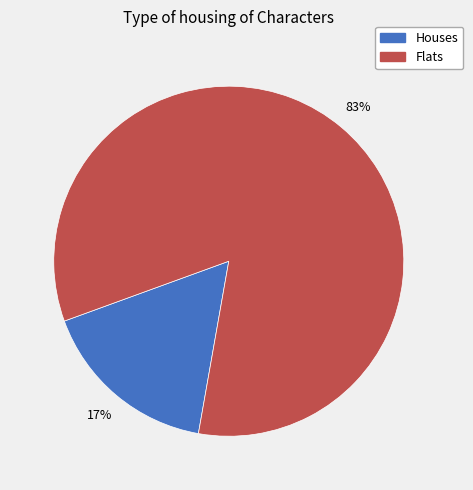

To the nearest percent, what is the average slice percentage?

50%